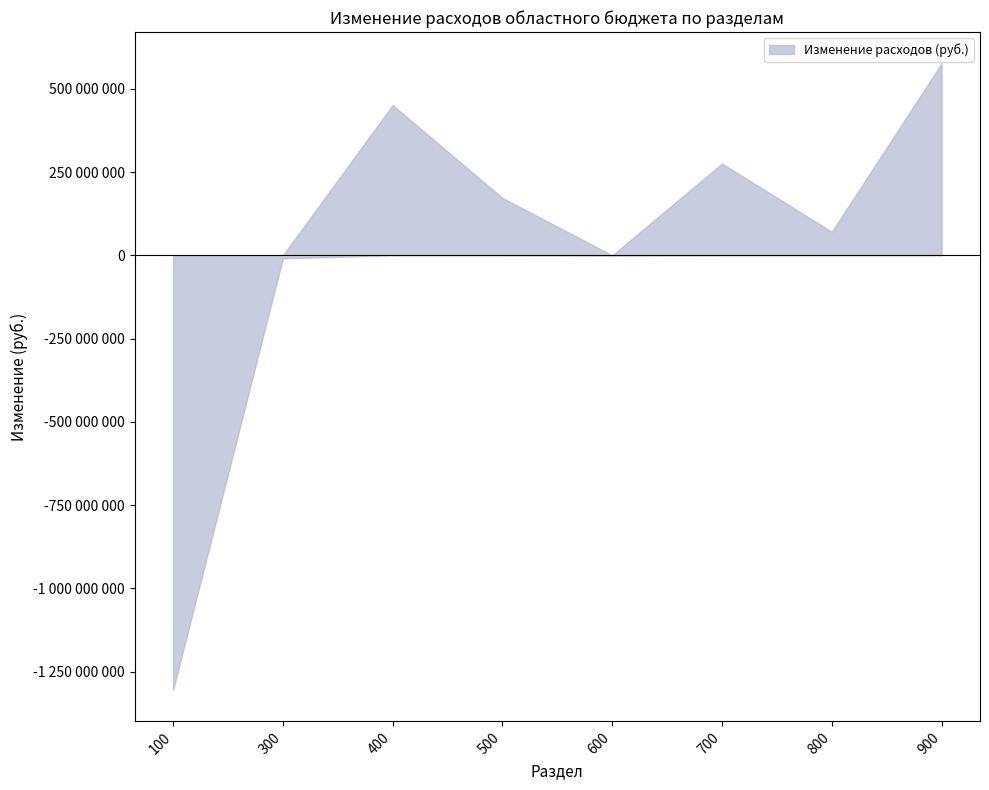

How many negative values does the lower series have?

3